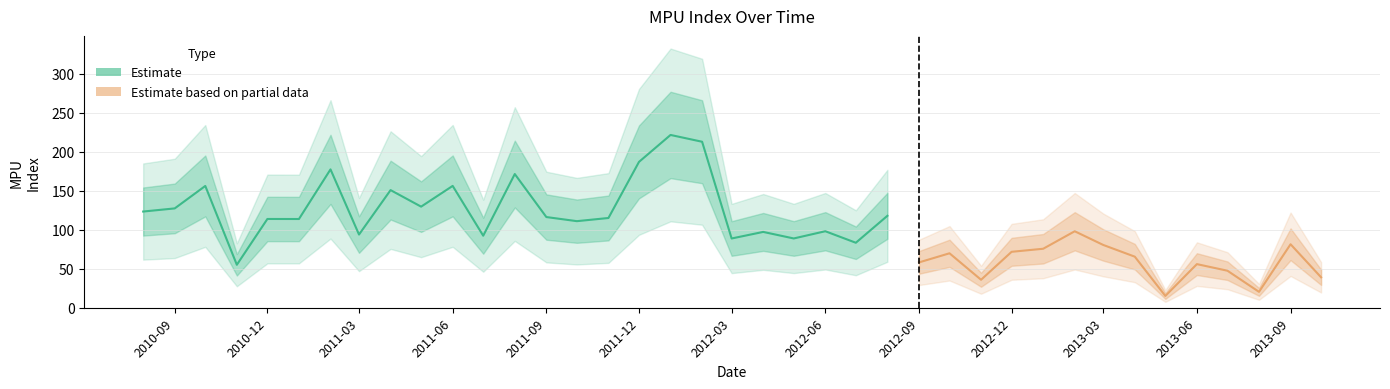

What is the sum of the values at 2011-10-01 and 2011-11-01?

225.9